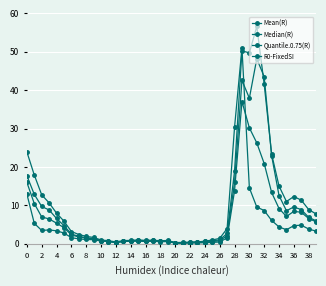

List the series in order of their peak value, highest first.

Quantile.0.75(R), R0-FixedSI, Mean(R), Median(R)